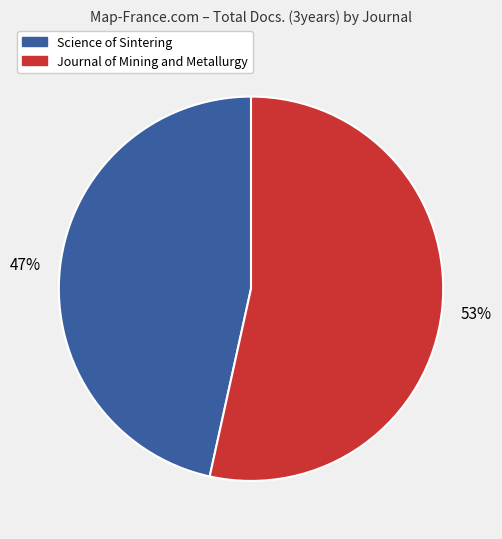

To the nearest percent, what is the combined percentage of Science of Sintering and Journal of Mining and Metallurgy?

100%